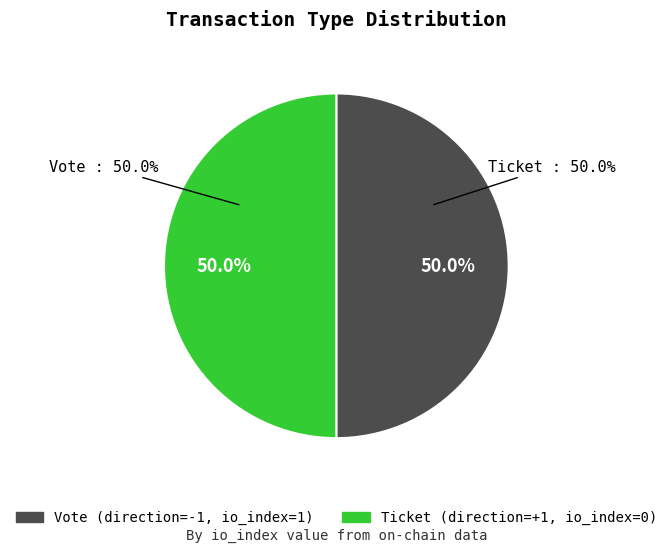

What percentage do Vote (io_index=1) and Ticket (io_index=0) together represent?

100.0%